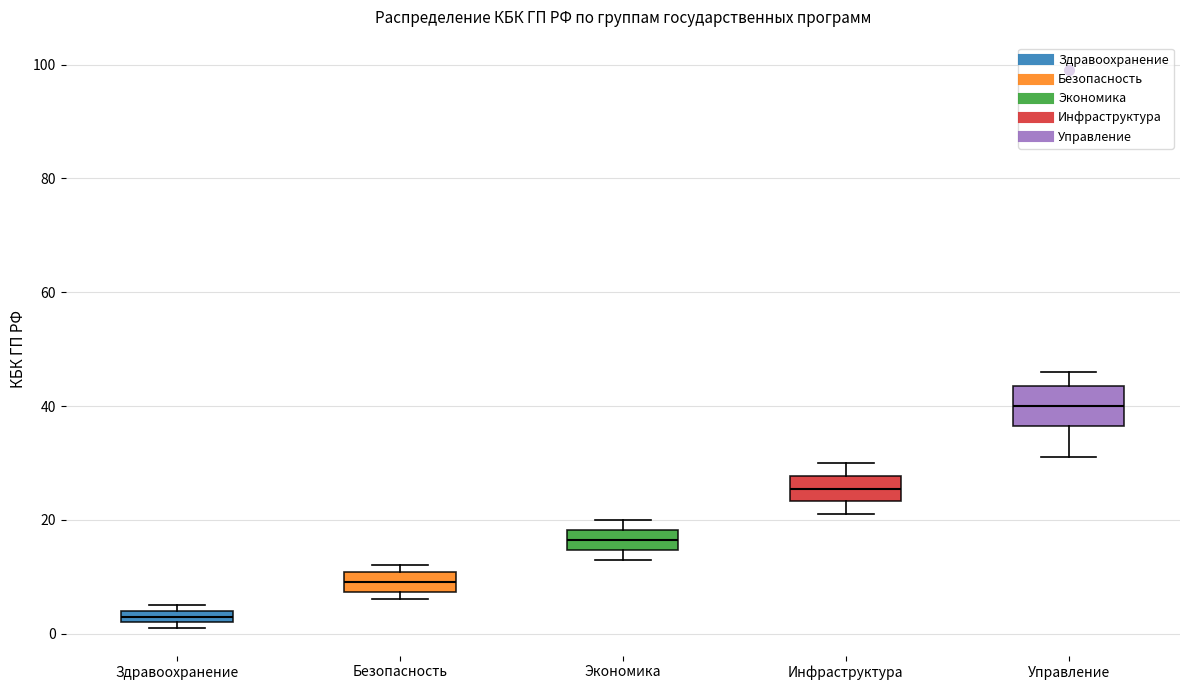

Which box has the lowest median line?

Здравоохранение